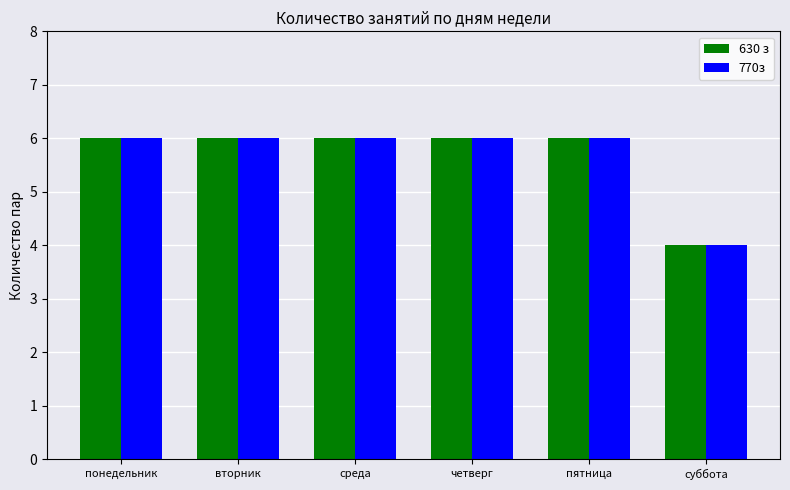

True or false: 770з has a value of 6 at среда.

True